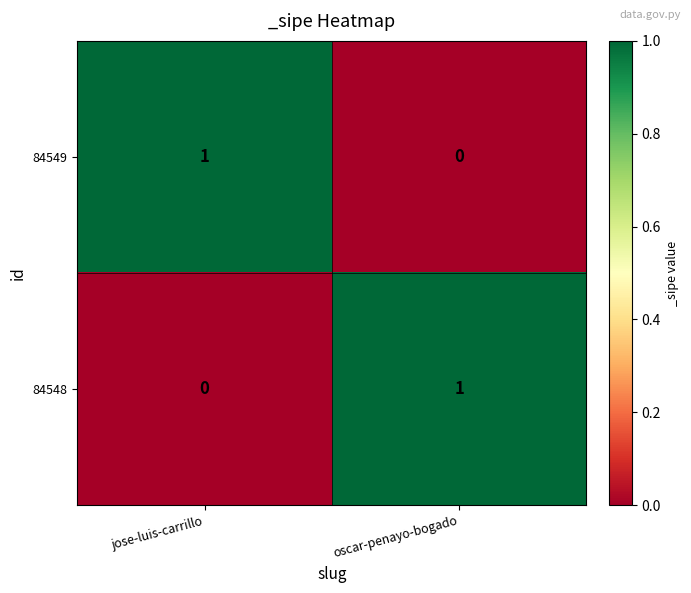

Reading left to right, transcribe all the data shown in this chart.

84549: jose-luis-carrillo=1	oscar-penayo-bogado=0
84548: jose-luis-carrillo=0	oscar-penayo-bogado=1